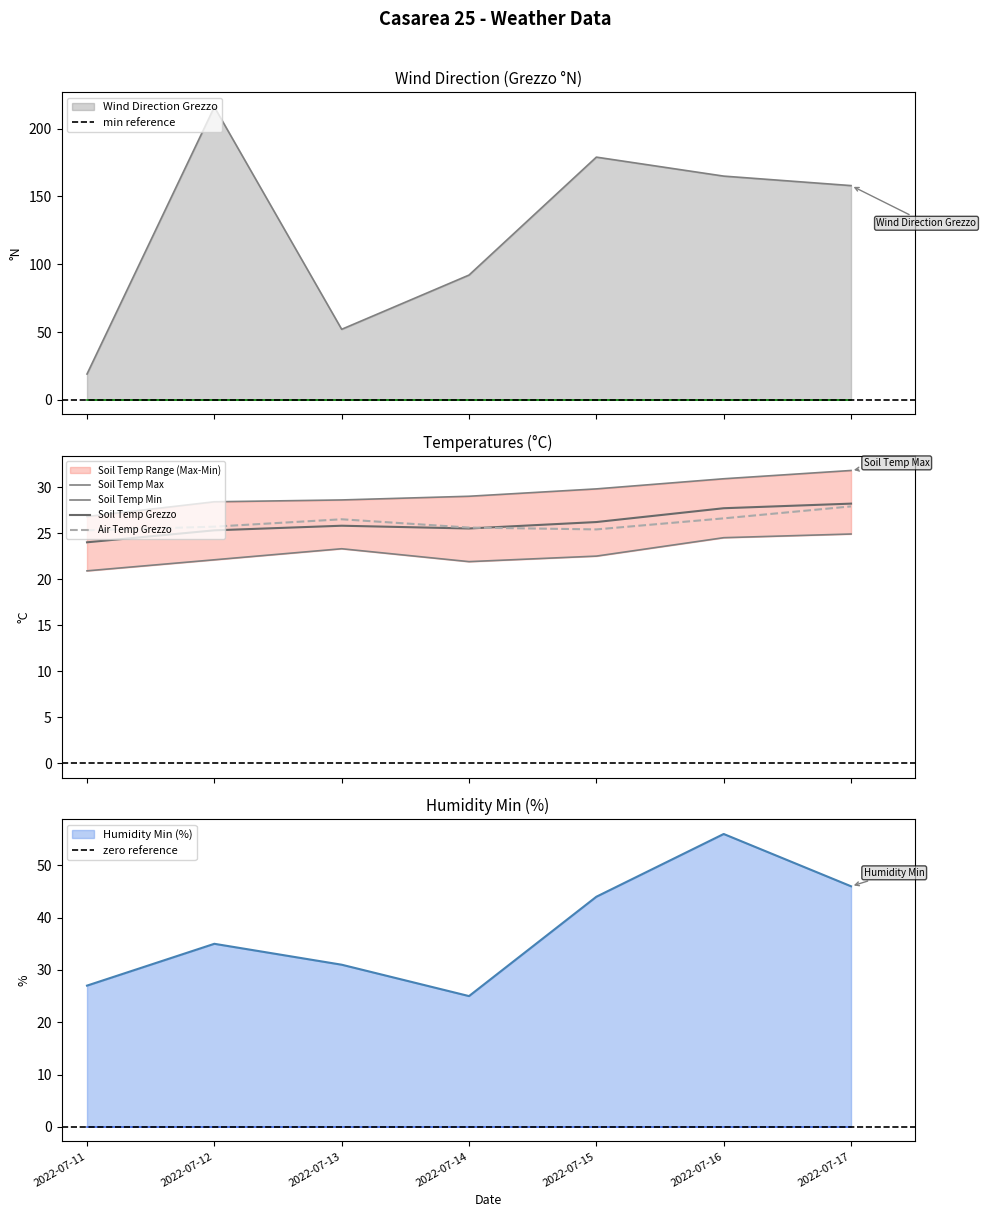

What is the value of the Soil Temp Min point at the 7th from the left?

24.9